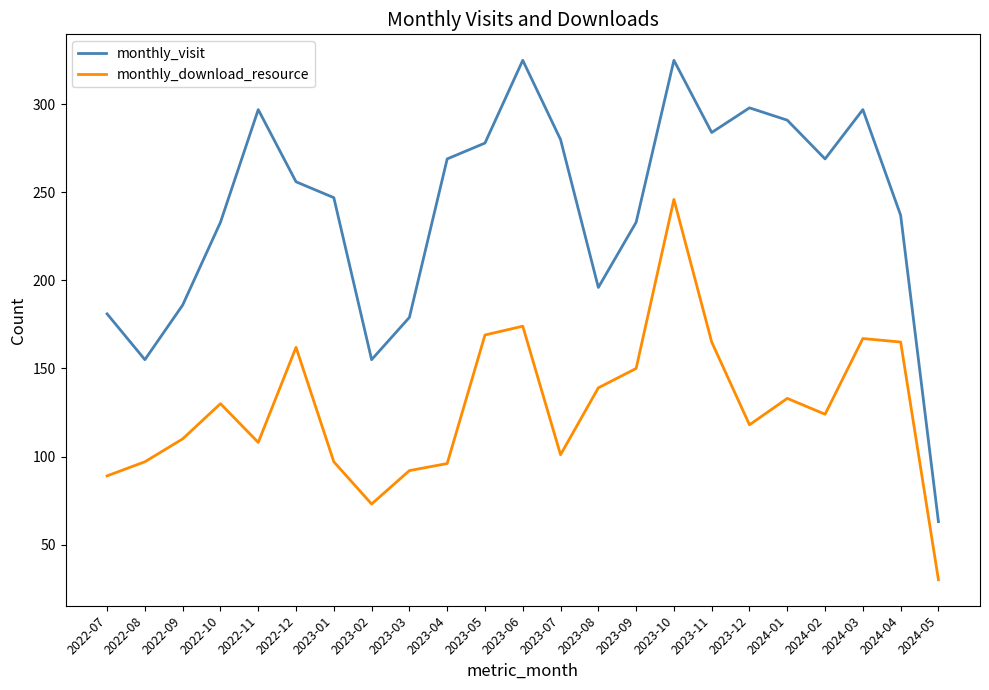

What is the difference between the maximum and second lowest values in the monthly_visit series?

170